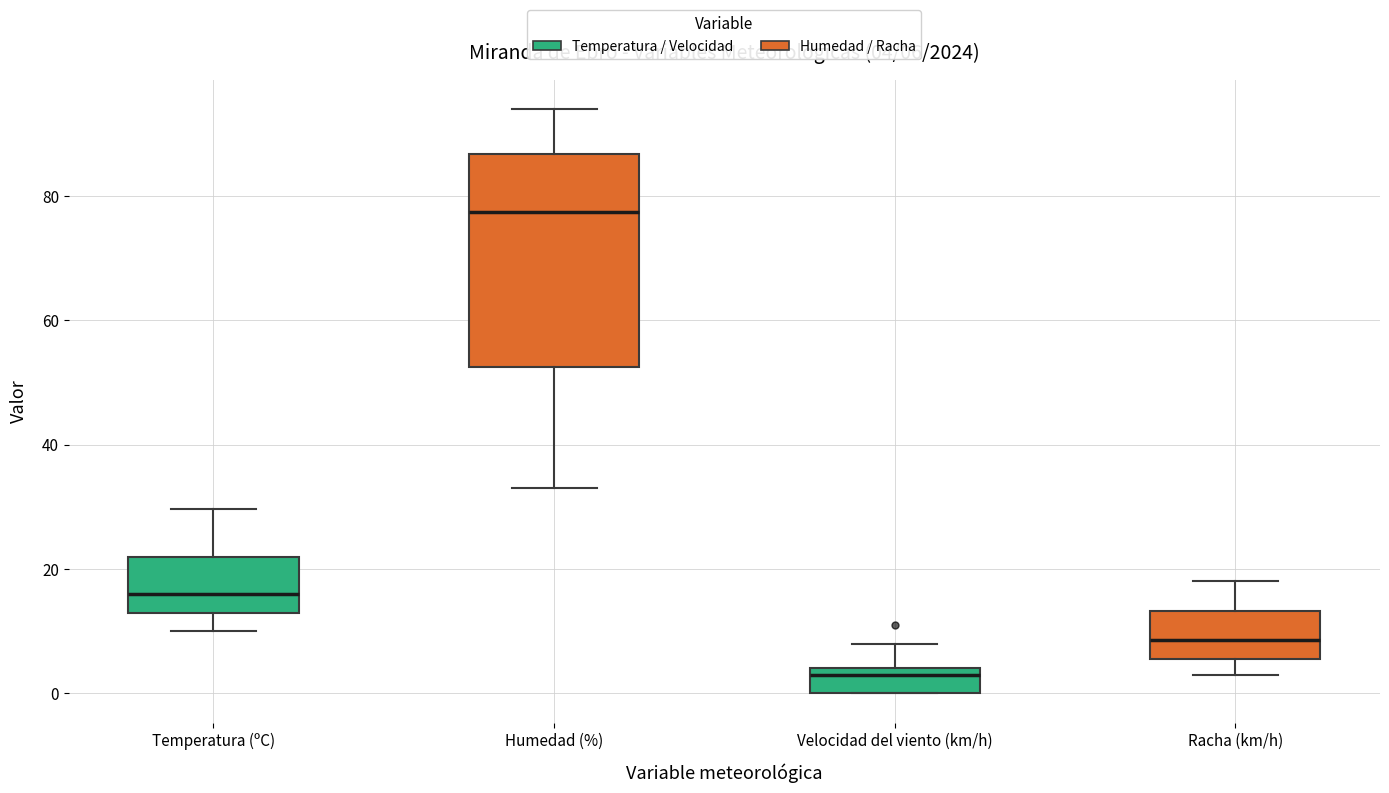

Which box is the tallest, from its lower edge to its upper edge?

Humedad (%)